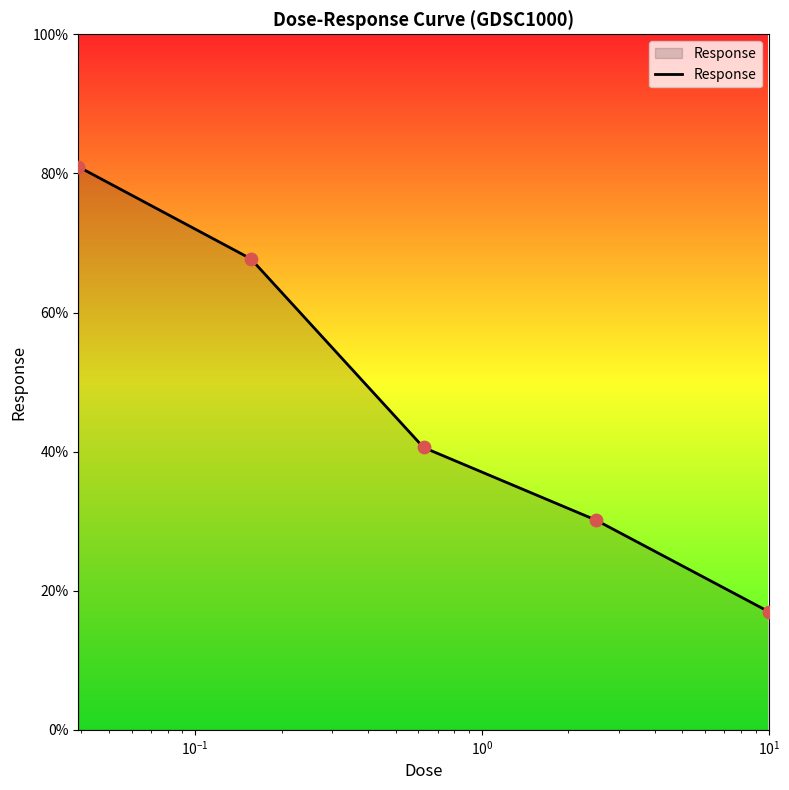

True or false: there are more than 0 points higher than both neighbors.

False